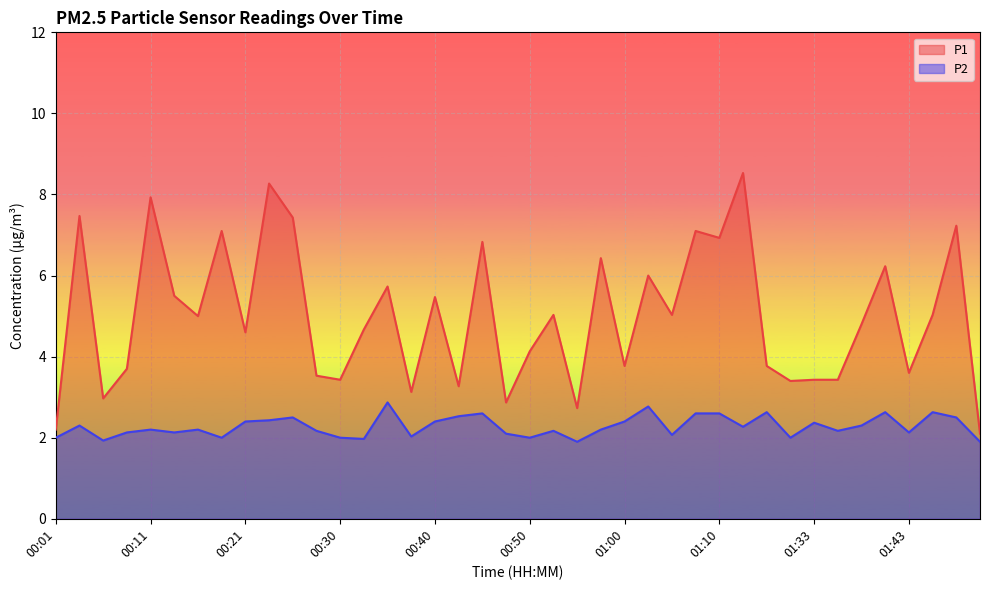

Which series has the largest total across all categories?

P1